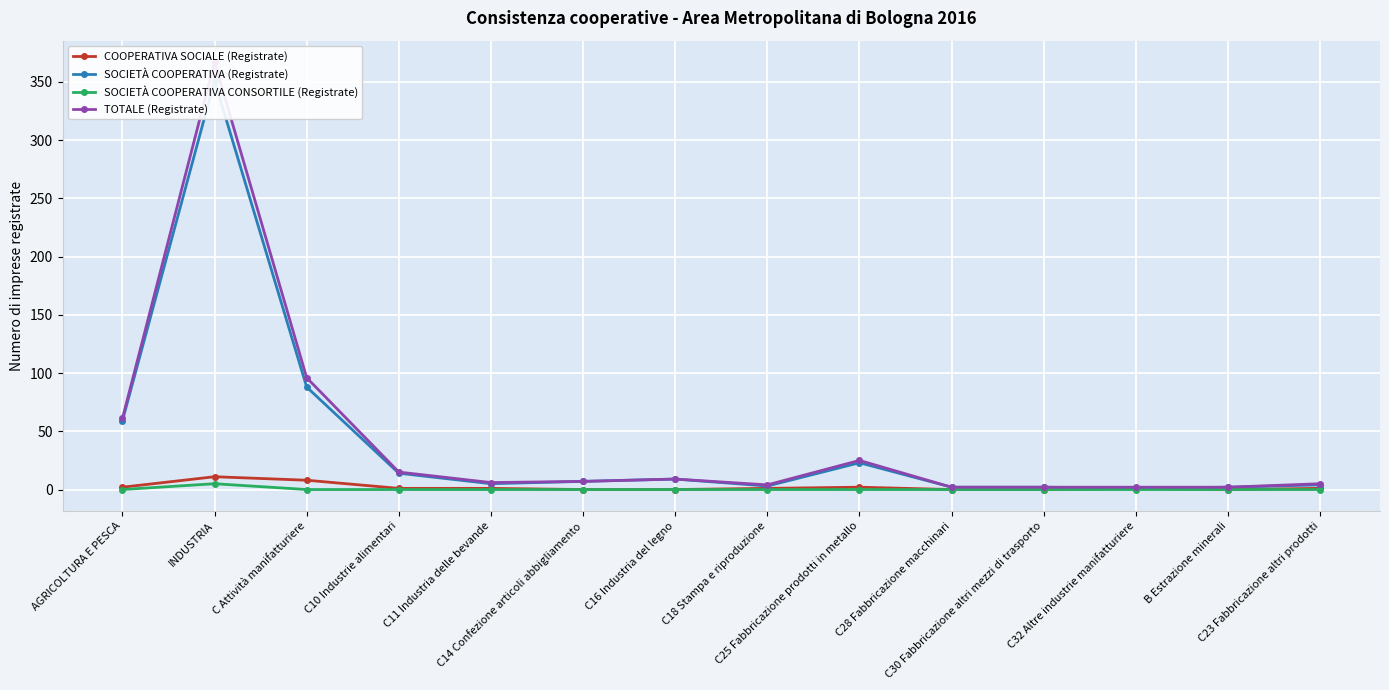

Which label corresponds to the smallest value in the chart?

C14 Confezione articoli abbigliamento